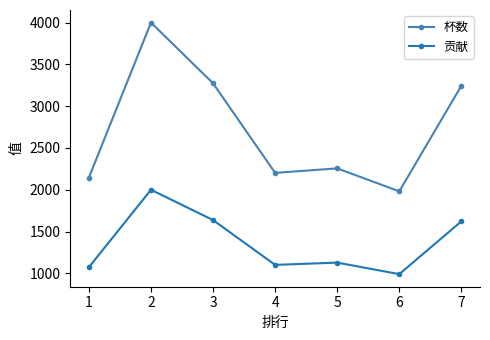

The value of 贡献 at 6 is 2784. True or false?

False